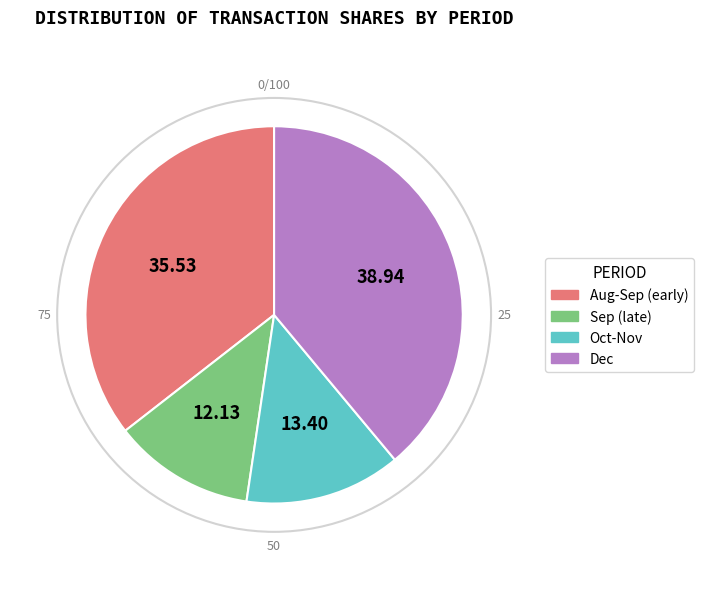

Approximately how many times larger is the value at Dec compared to Aug-Sep (early)?

1.1